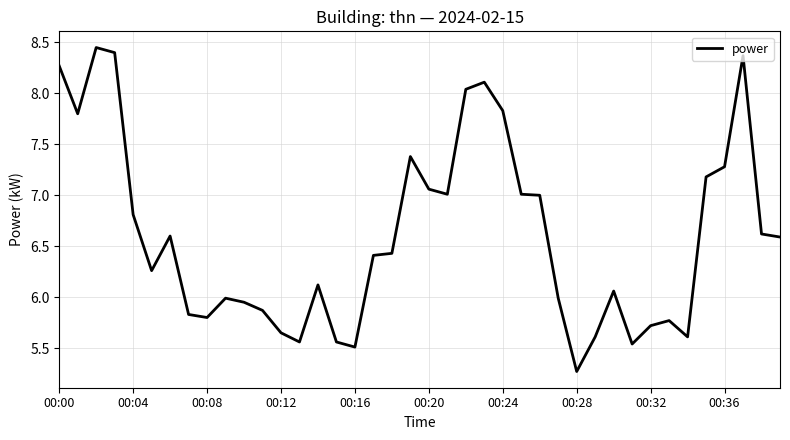

What is the minimum value shown in the chart?

5.3